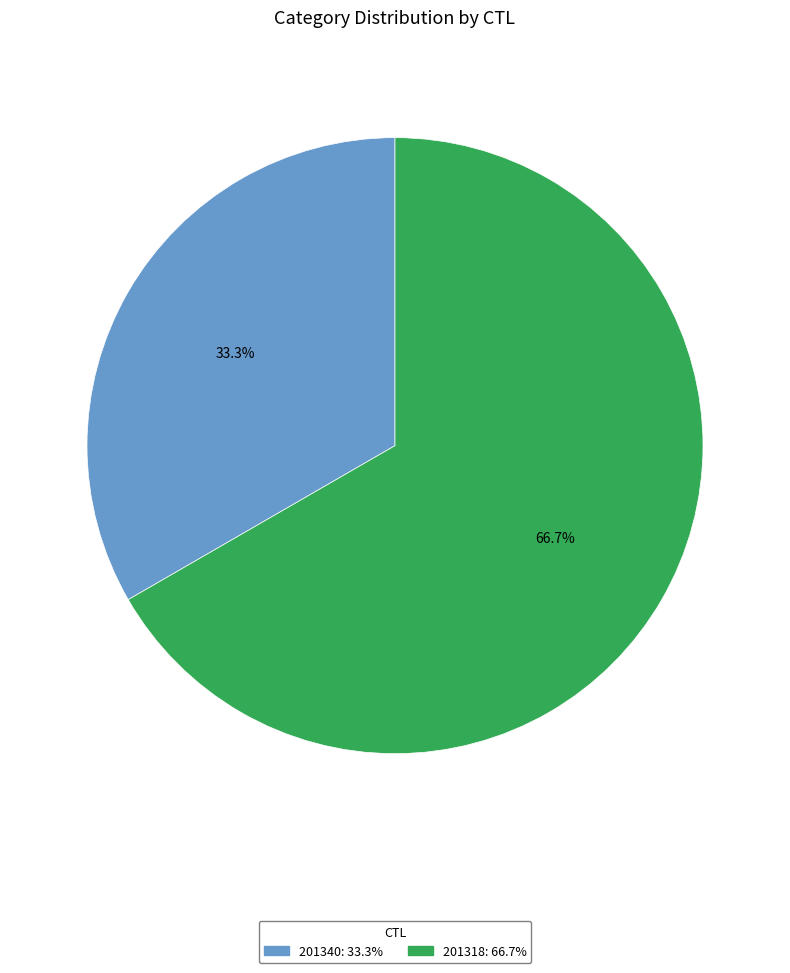

True or false: 201340 accounts for 45% of the total.

False